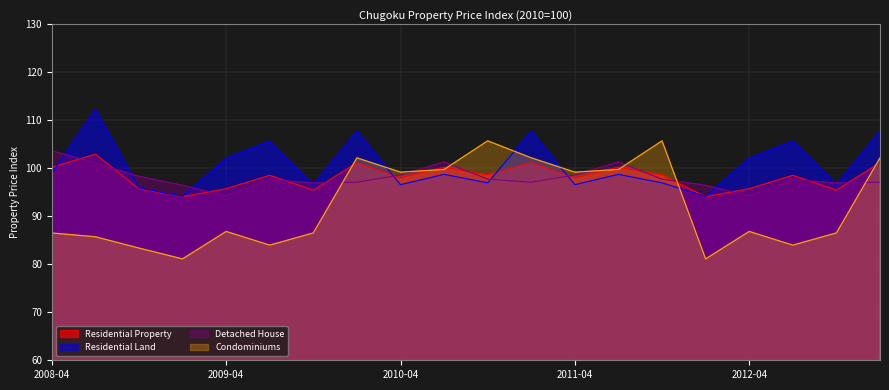

What is the average value of the Condominiums series?

92.4